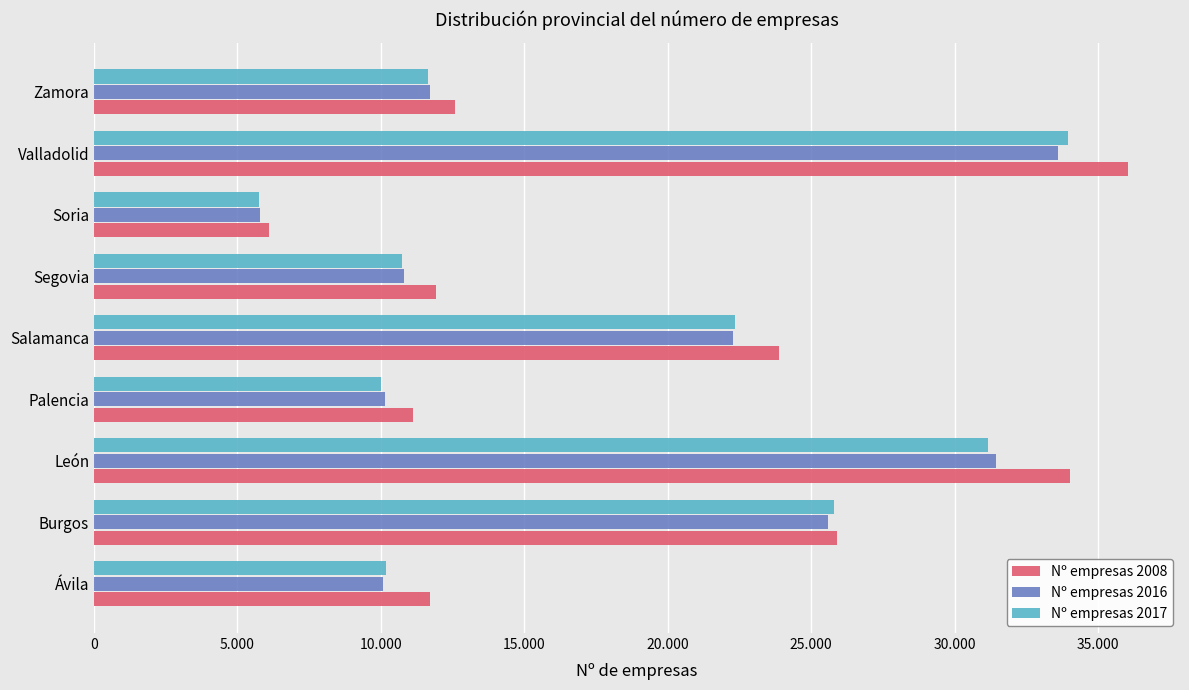

Reading left to right, transcribe all the data shown in this chart.

Nº empresas 2008: 11708	25891	34012	11111	23869	11906	6087	36053	12572
Nº empresas 2016: 10080	25583	31427	10131	22259	10806	5790	33587	11701
Nº empresas 2017: 10178	25811	31173	10021	22347	10738	5741	33967	11643